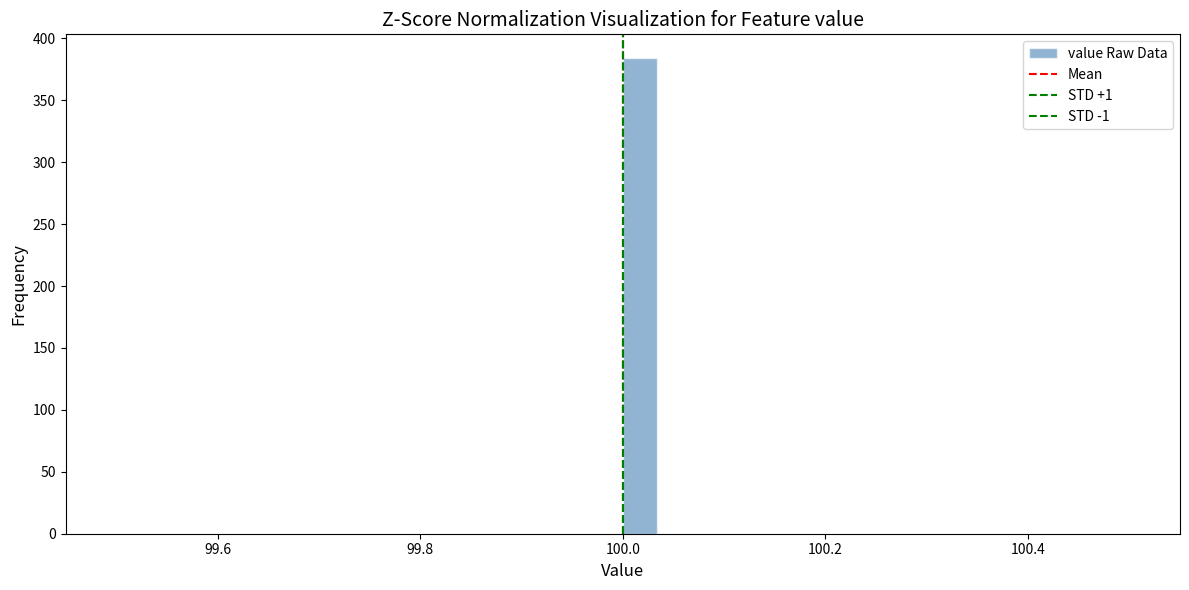

Read against the x-axis, roughly where is the centre of the tallest bar?

100.02